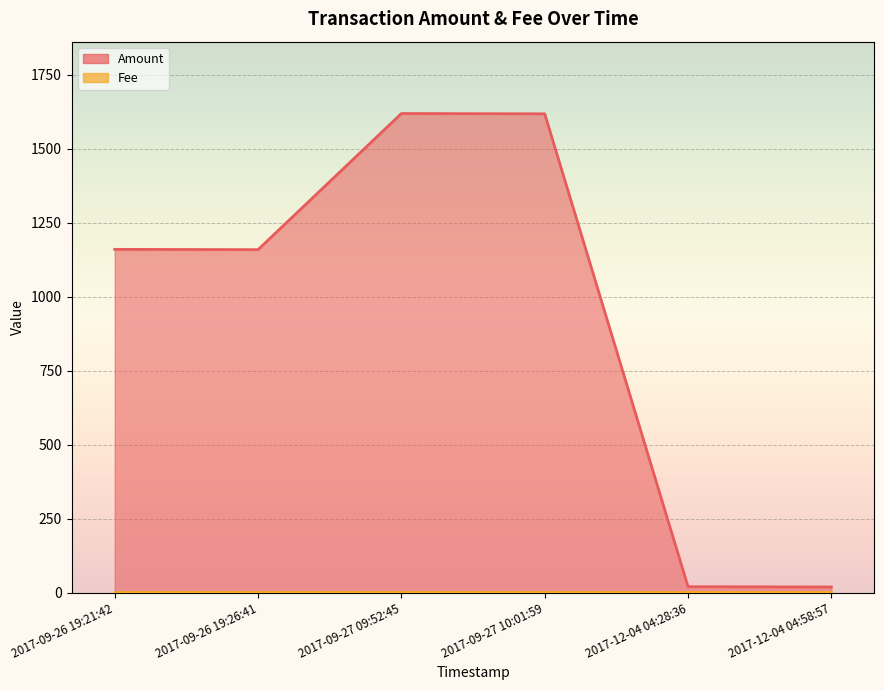

List the series in order of their peak value, highest first.

Amount, Fee